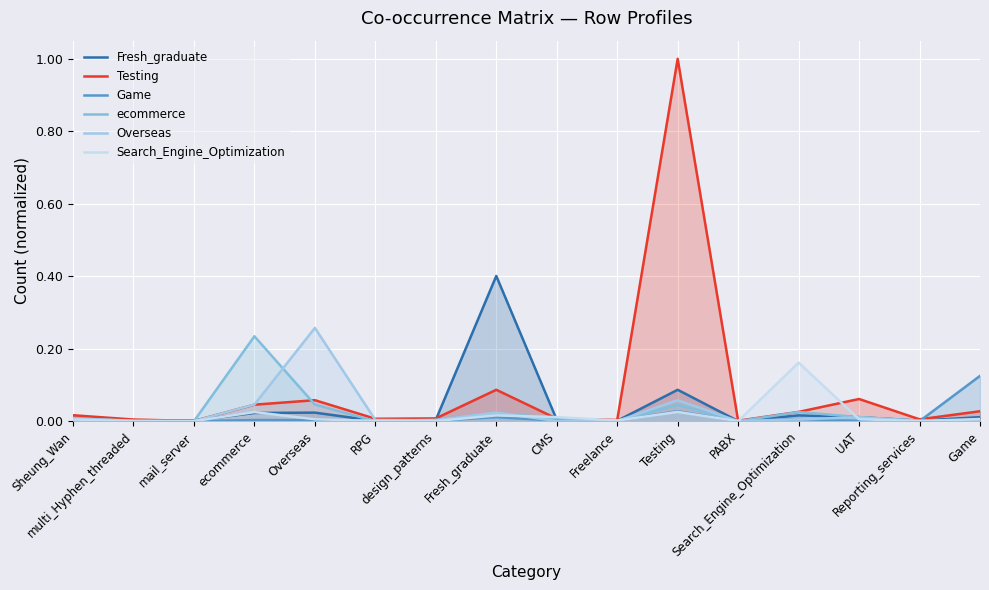

True or false: Game has a value of 0.0 at Testing.

True